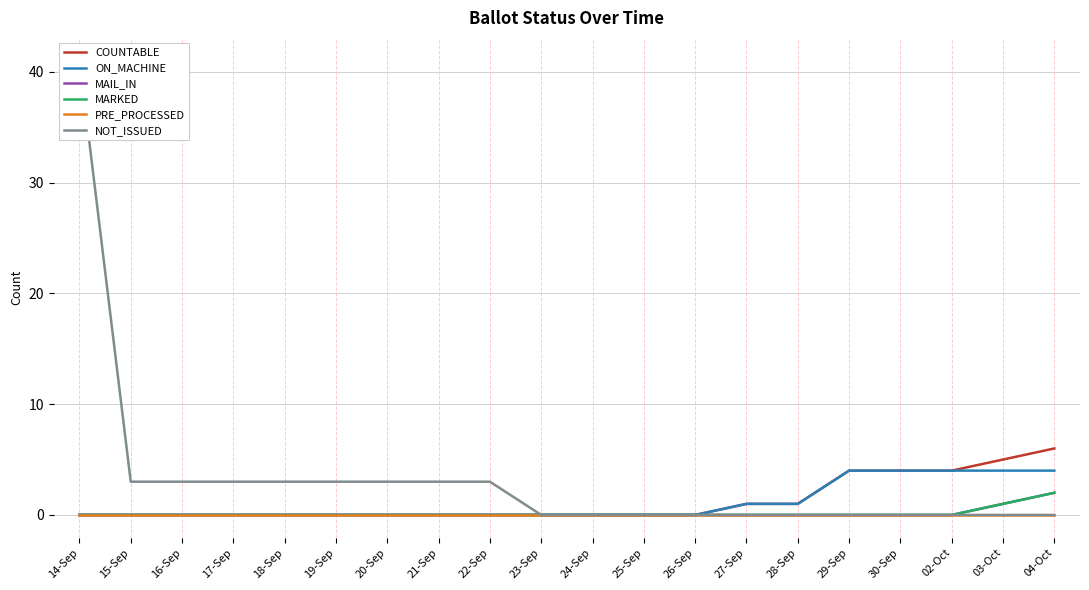

What is the difference between the highest and lowest values at 29-Sep?

4